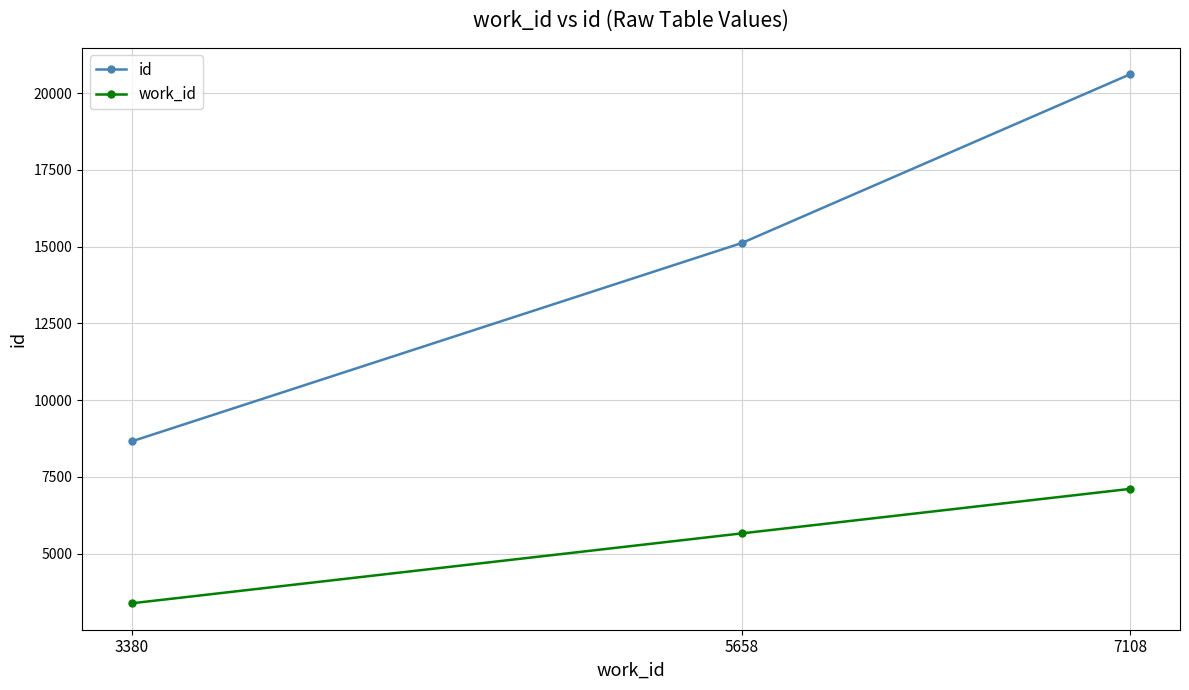

Reading left to right, list all the values displayed in this chart.

id: 8658	15120	20618
work_id: 3380	5658	7108